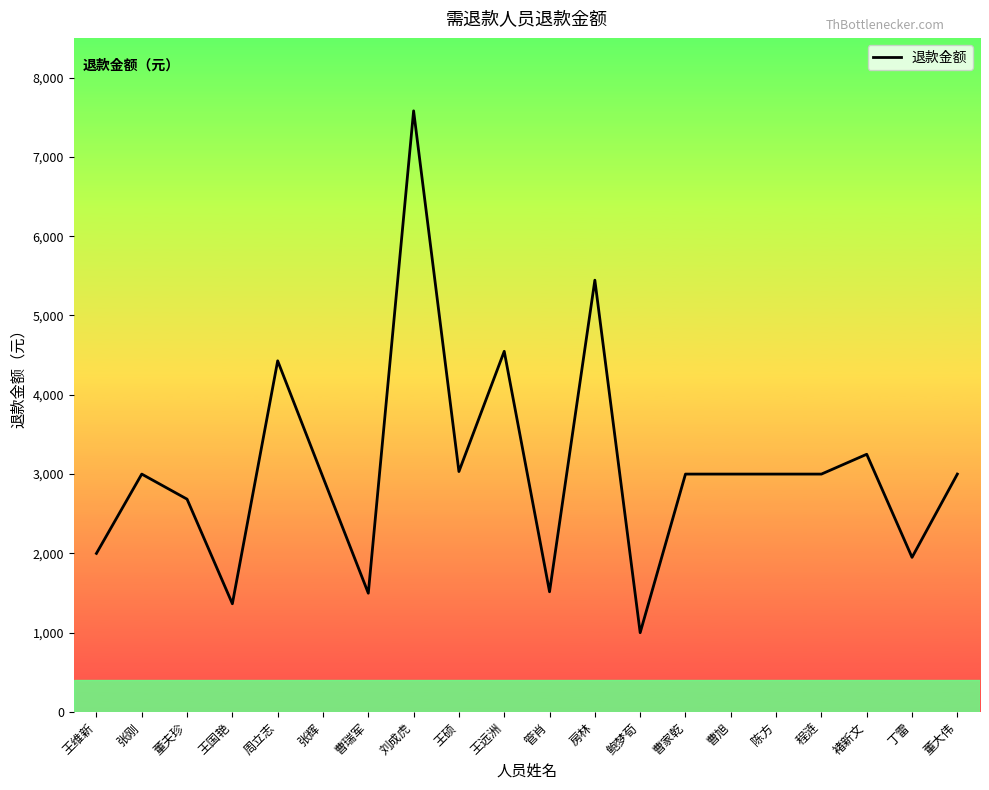

Which label corresponds to the smallest value in the chart?

鲍梦荀